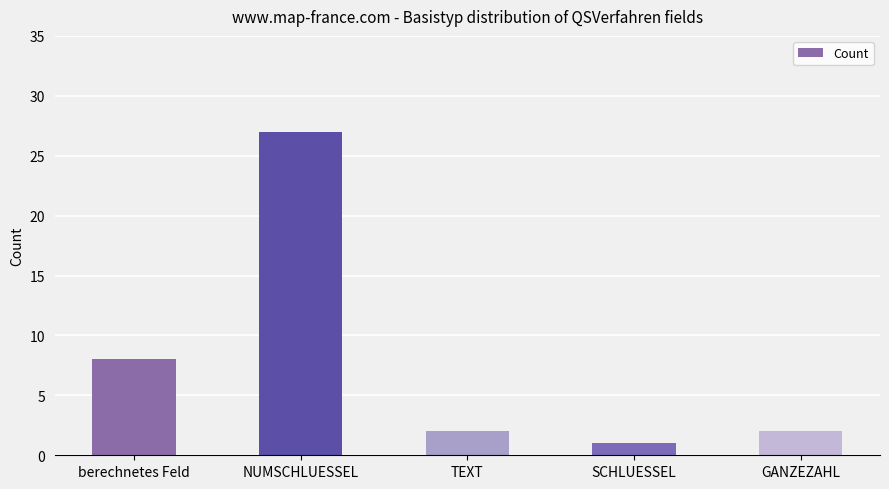

What is the difference between the values at berechnetes Feld and SCHLUESSEL?

7